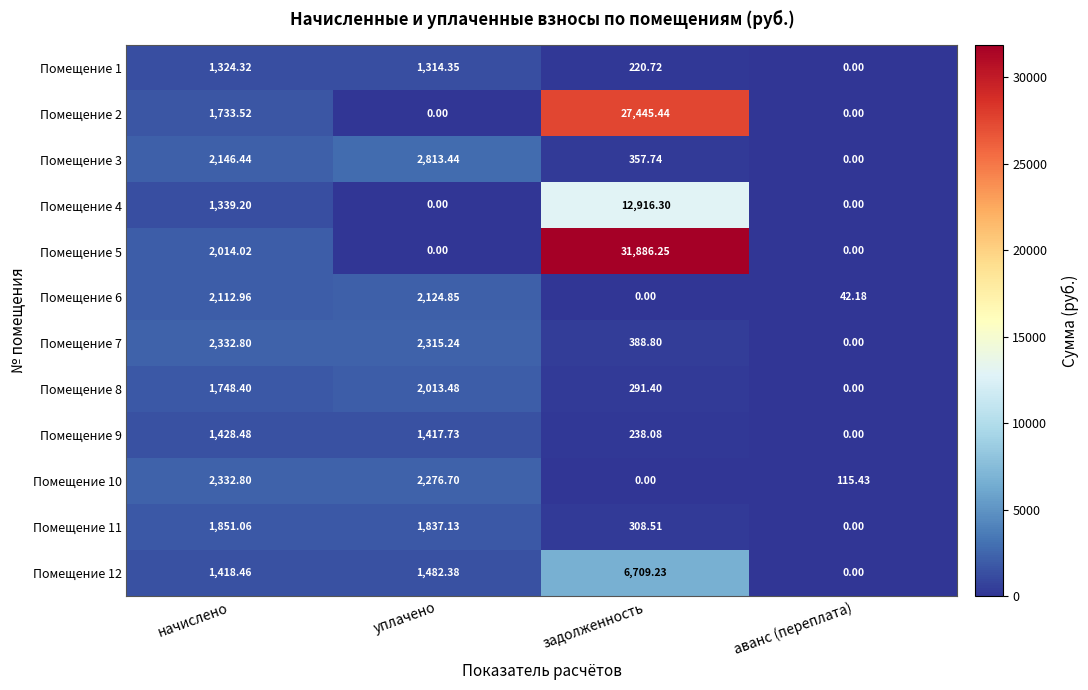

List the labels in order of Помещение 8 value, largest first.

уплачено, начислено, задолженность, аванс (переплата)